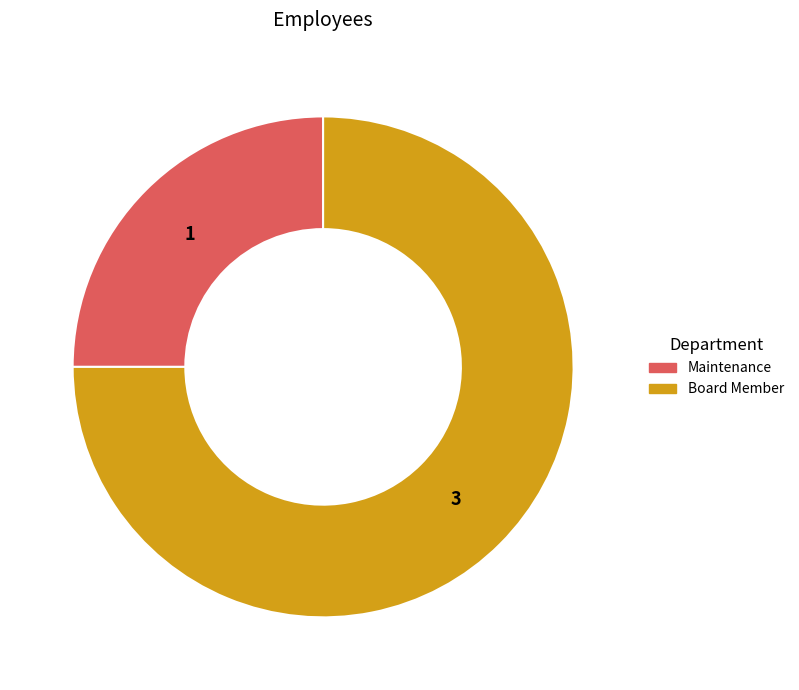

Between Maintenance and Board Member, which is larger?

Board Member